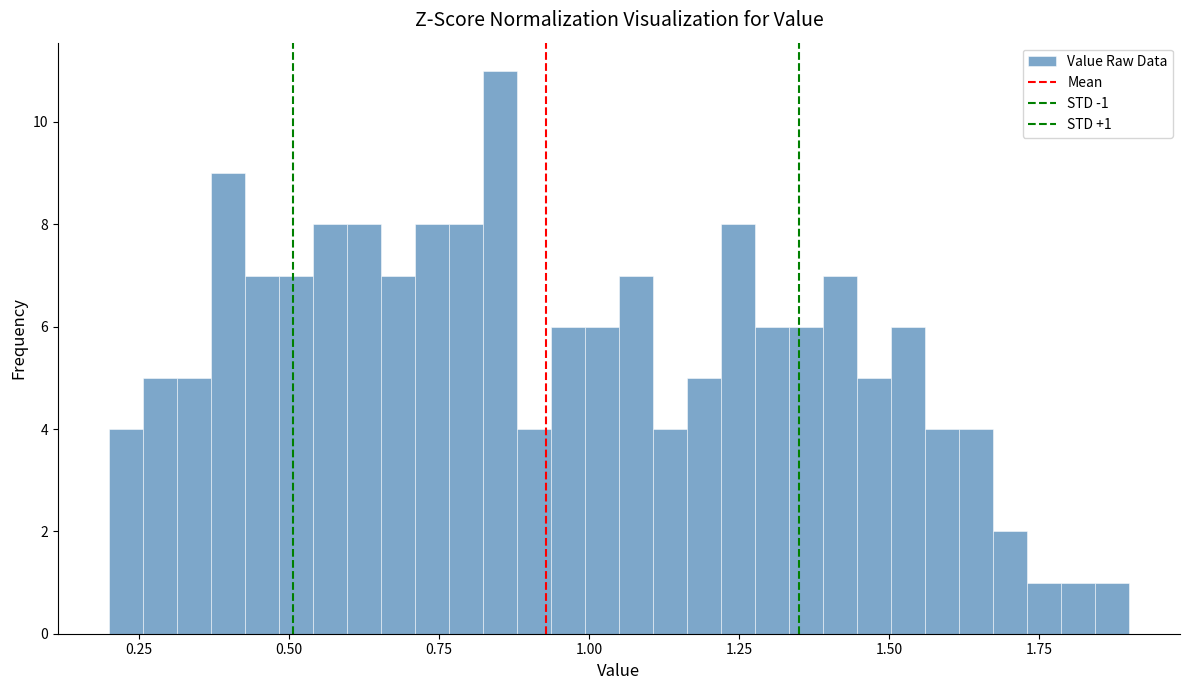

Around what value on the x-axis is the tallest bar? Give the approximate position of its centre, as read against the axis.

0.85